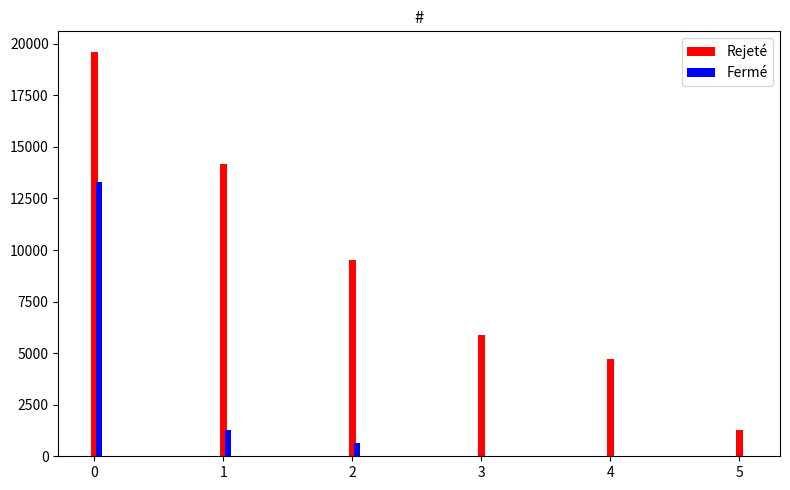

The value of Rejeté at 2 is 9518. True or false?

True